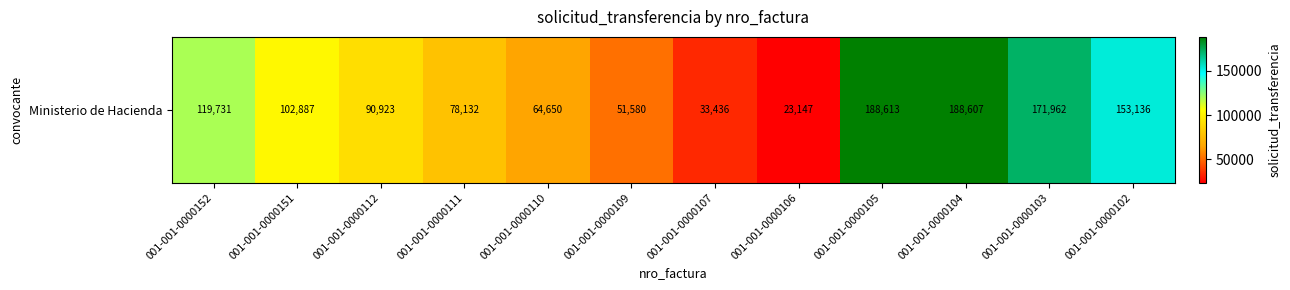

What is the difference between the maximum and minimum values?

165466